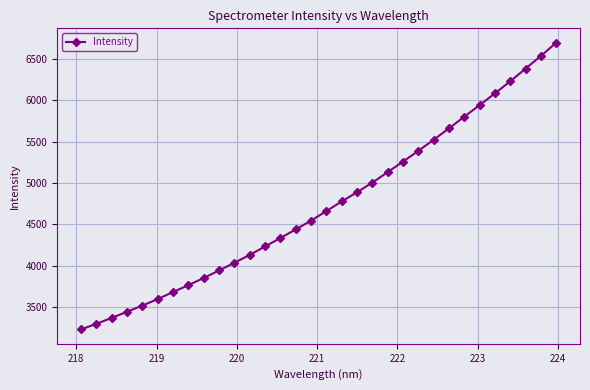

True or false: the data has more than 2 interior local peaks.

False